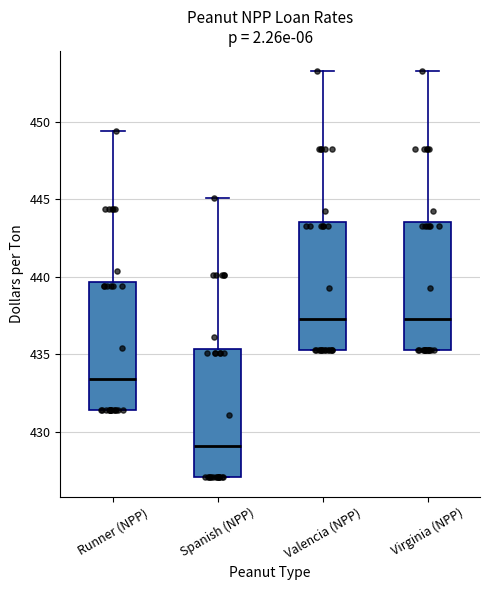

Reading left to right, transcribe this box plot: for each box, give where its median line is, the range the box spans, and where its two whiskers end, as read against the y-axis. The values are not printed on the chart, so give them approximately, as read against the axis.

Runner (NPP): median 433.5, box 431.5 to 439.5, whiskers 431.5 to 449.5
Spanish (NPP): median 429.0, box 427.0 to 435.5, whiskers 427.0 to 445.0
Valencia (NPP): median 437.5, box 435.5 to 443.5, whiskers 435.5 to 453.5
Virginia (NPP): median 437.5, box 435.5 to 443.5, whiskers 435.5 to 453.5